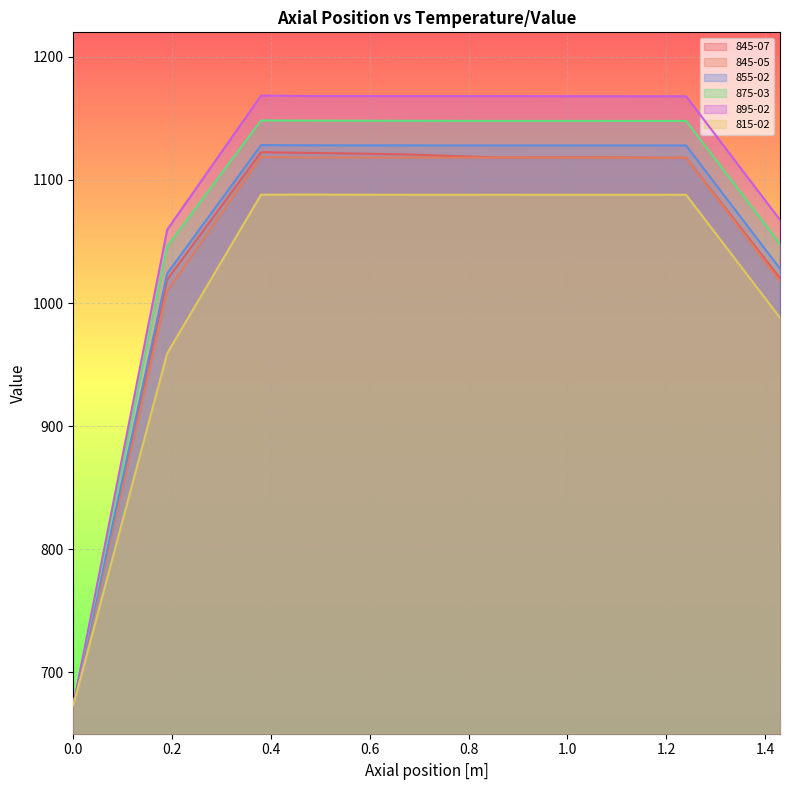

What is the value of the 815-02 point at the 6th from the left?

1088.0